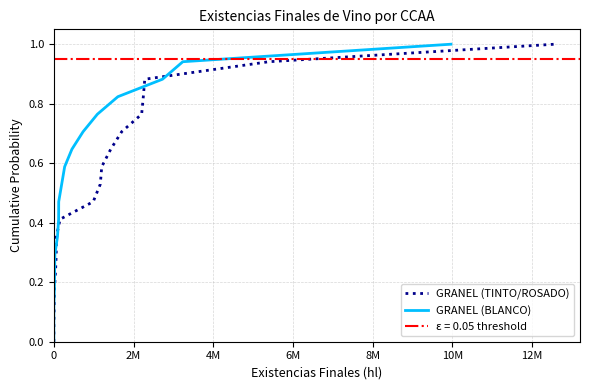

True or false: GRANEL (TINTO/ROSADO) has more than 1 interior local peaks.

False